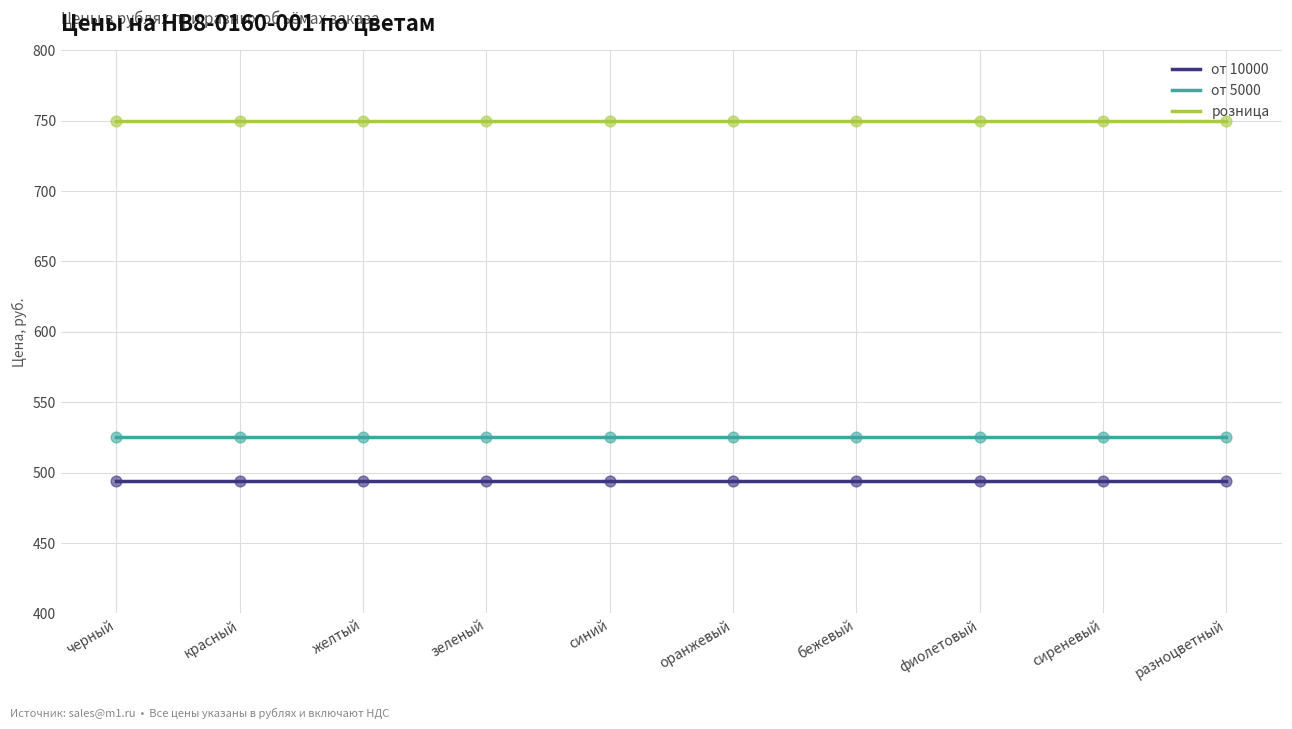

At how many categories does at least one series exceed 723?

10